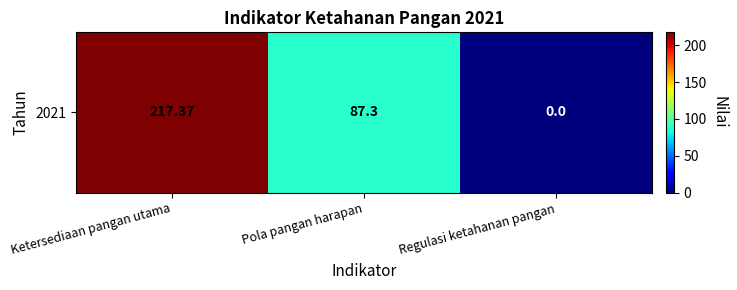

What is the change in value from Pola pangan harapan to Regulasi ketahanan pangan?

-87.3